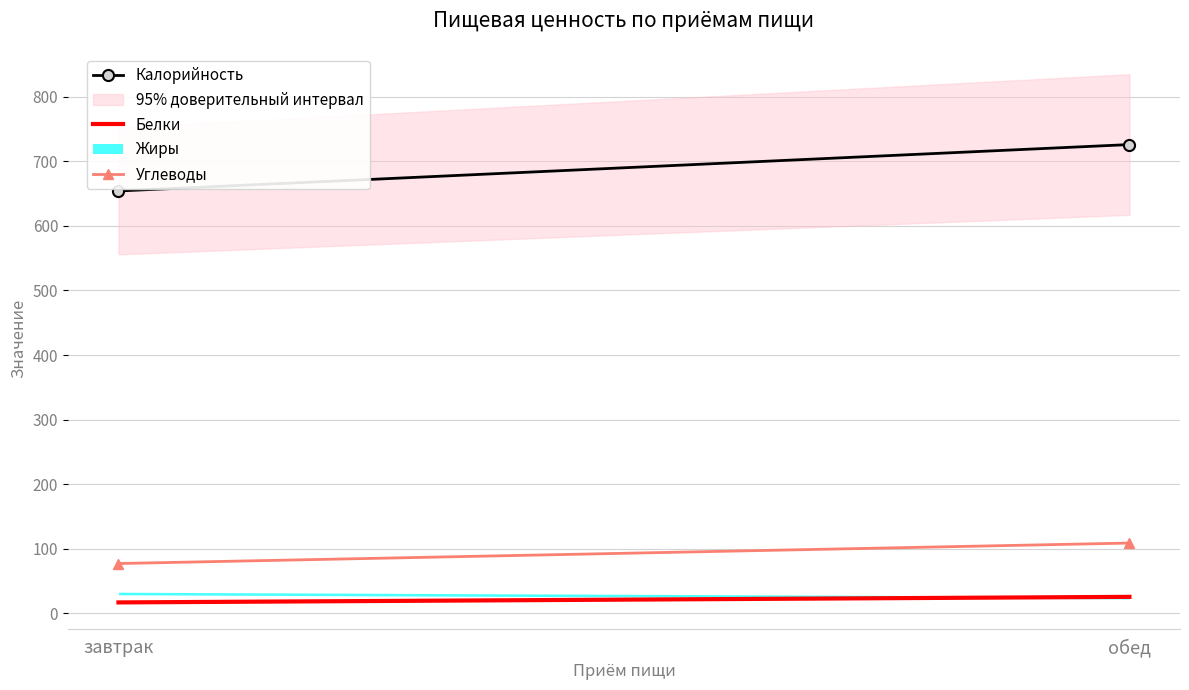

Which series has the widest spread of values?

Калорийность